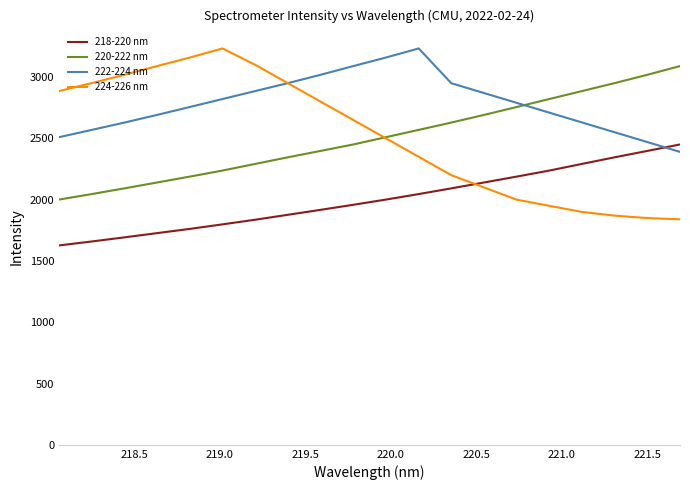

How many values in the 224-226 nm series are below 2650?

10